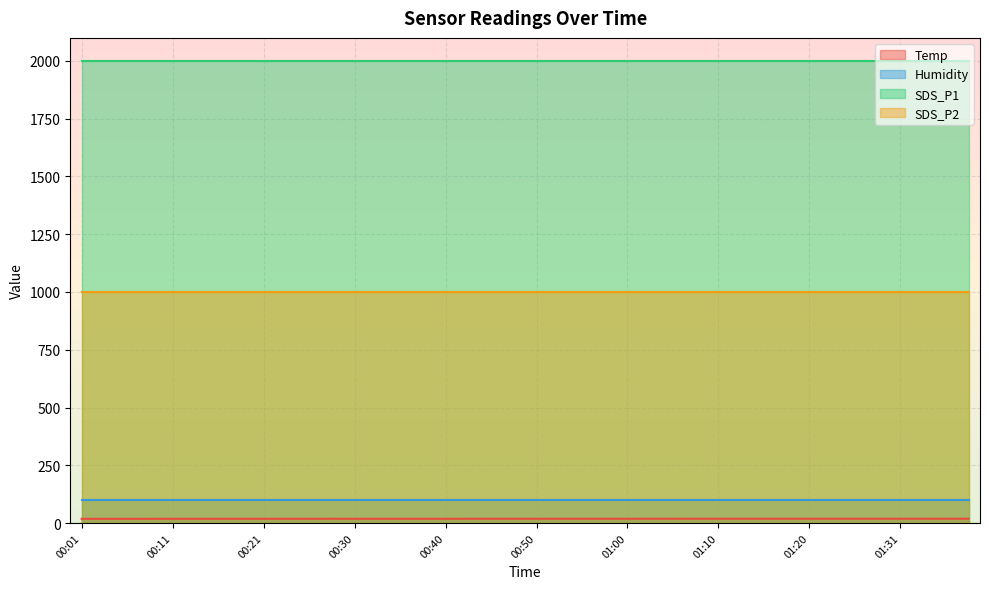

How many lines are shown in the chart?

4